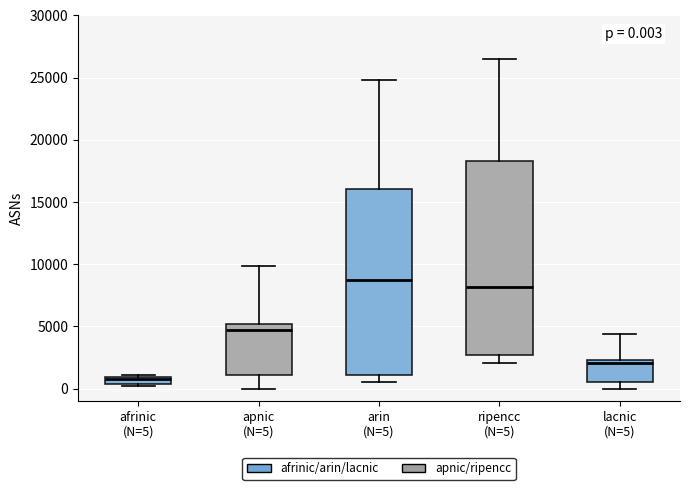

Which box is the tallest, from its lower edge to its upper edge?

ripencc (N=5)